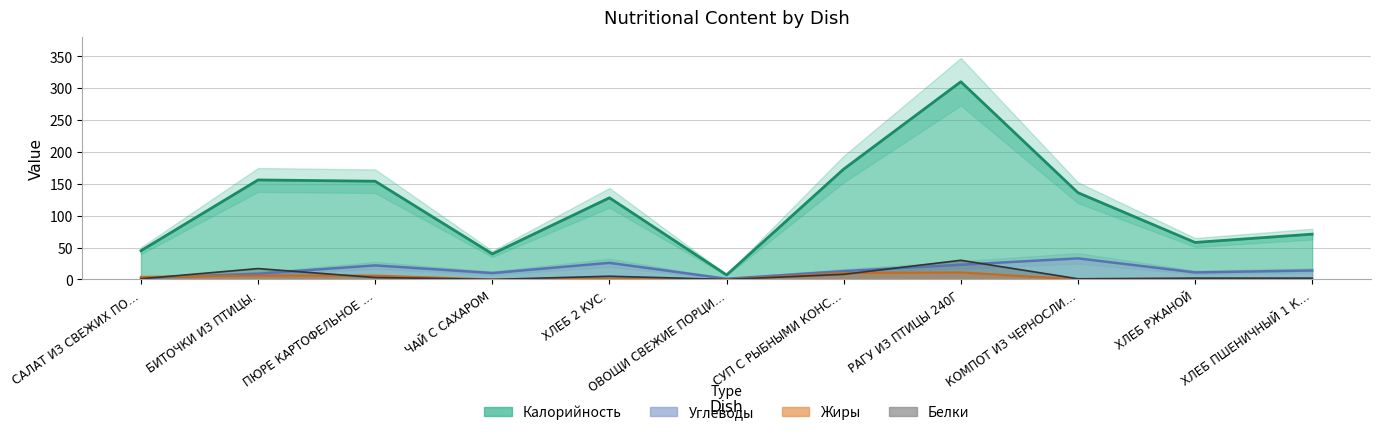

Between САЛАТ ИЗ СВЕЖИХ ПО… and ХЛЕБ 2 КУС., which is larger?

ХЛЕБ 2 КУС.